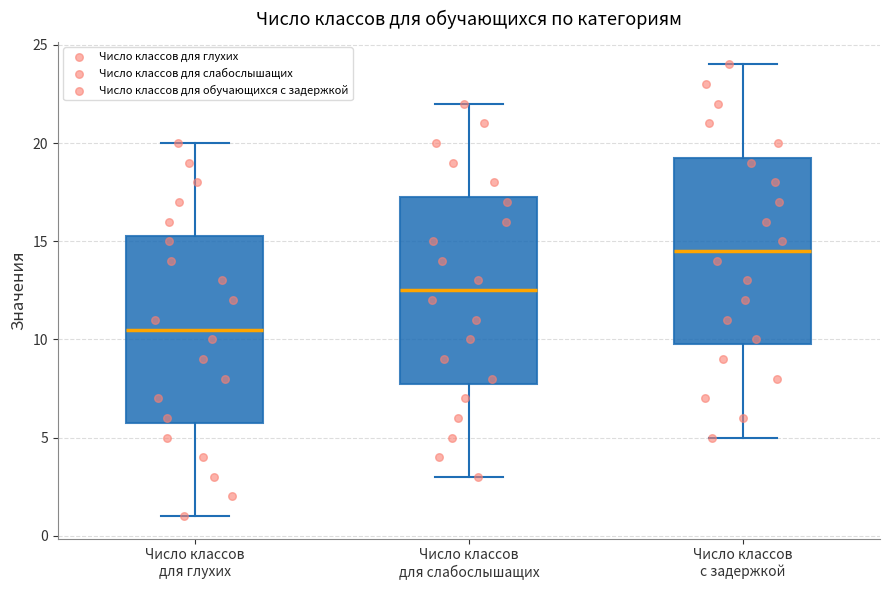

Reading left to right, transcribe this box plot: for each box, give where its median line is, the range the box spans, and where its two whiskers end, as read against the y-axis. The values are not printed on the chart, so give them approximately, as read against the axis.

Число классов для глухих: median 10.5, box 6.0 to 15.5, whiskers 1.0 to 20.0
Число классов для слабослышащих: median 12.5, box 8.0 to 17.5, whiskers 3.0 to 22.0
Число классов с задержкой: median 14.5, box 10.0 to 19.5, whiskers 5.0 to 24.0